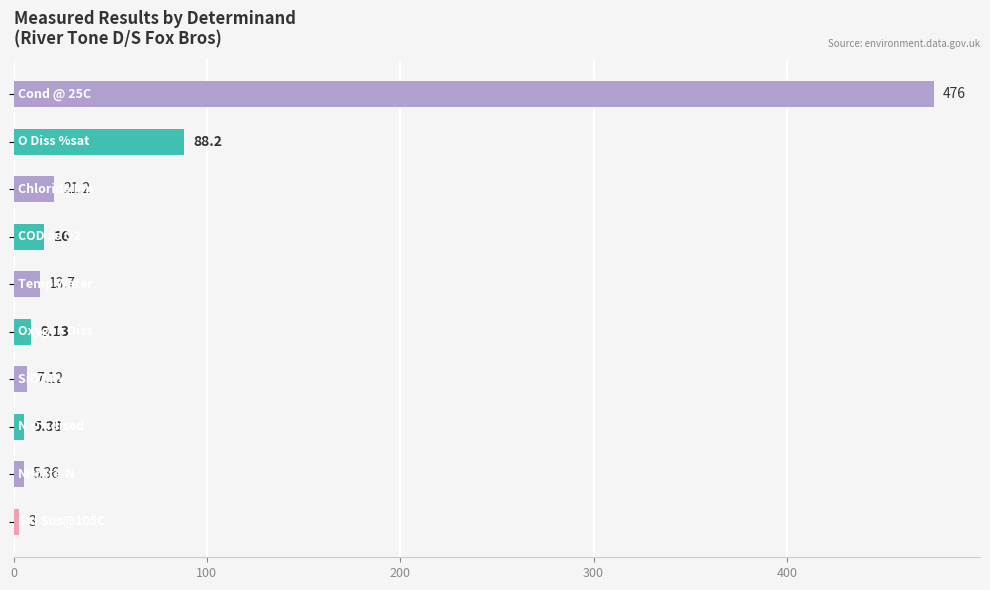

What is the average value?

64.5